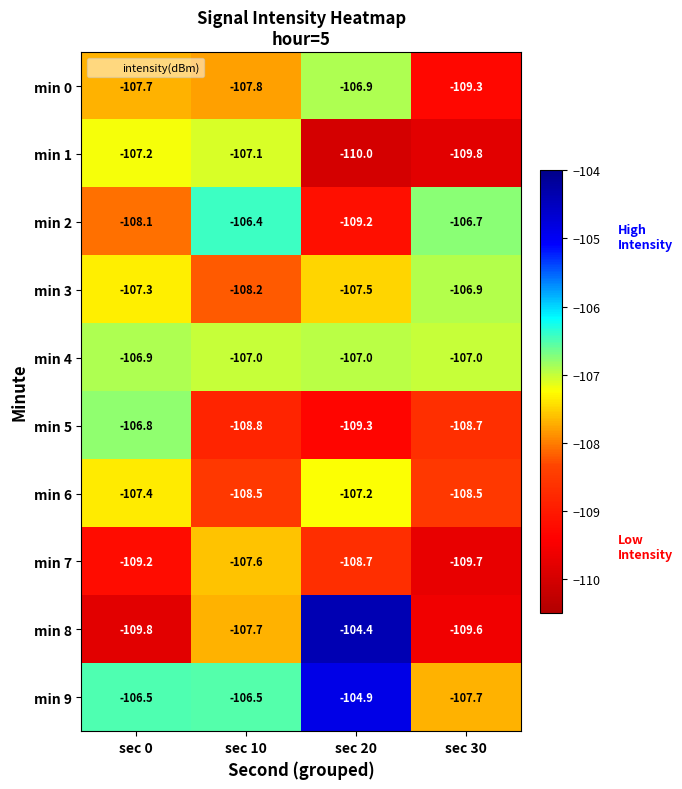

Read the min 2 value at sec 20.

-109.2